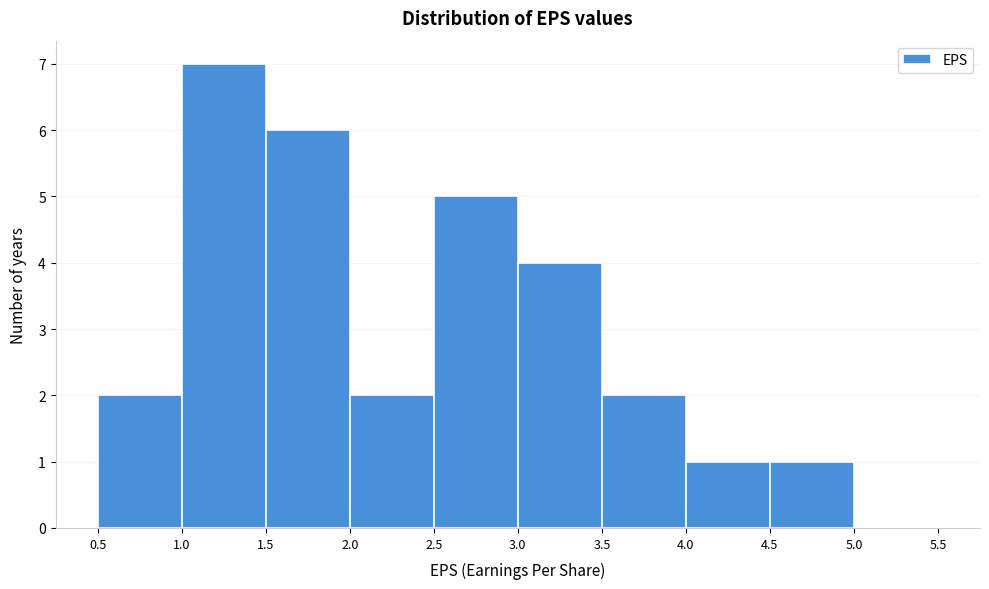

Reading left to right, list every bar in this chart as the range it spans on the x-axis followed by its height. The values are not printed on the chart, so give them approximately, as read against the axis.

0.5 to 1.0: 2
1.0 to 1.5: 7
1.5 to 2.0: 6
2.0 to 2.5: 2
2.5 to 3.0: 5
3.0 to 3.5: 4
3.5 to 4.0: 2
4.0 to 4.5: 1
4.5 to 5.0: 1
5.0 to 5.5: 0